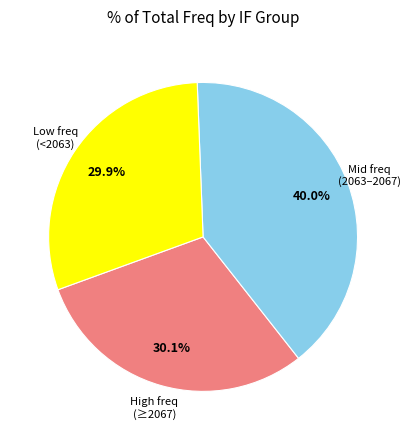

How many slices are in this pie chart?

3